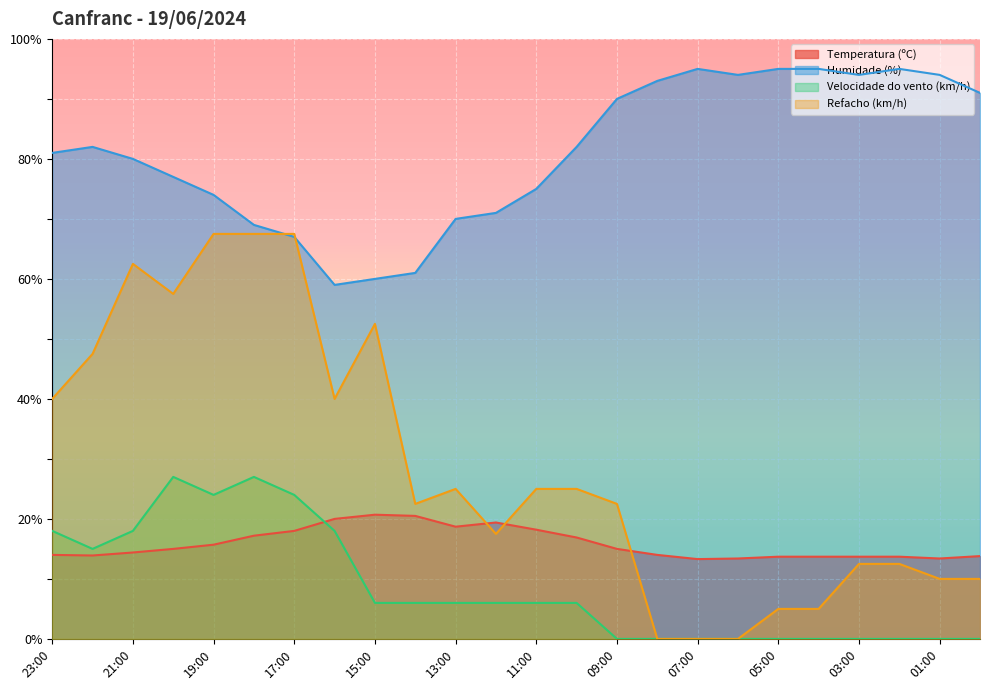

List the labels in order of Temperatura (ºC) value, largest first.

15:00, 14:00, 16:00, 12:00, 13:00, 11:00, 17:00, 18:00, 10:00, 19:00, 20:00, 09:00, 21:00, 23:00, 08:00, 22:00, 00:00, 05:00, 04:00, 03:00, 02:00, 06:00, 01:00, 07:00